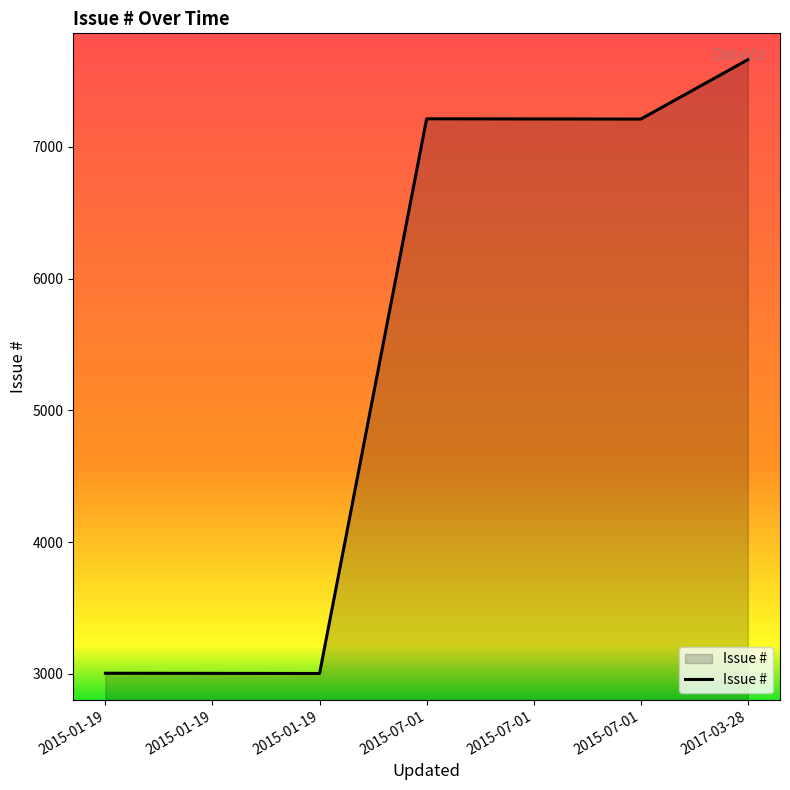

Read the value at 2015-07-01, to the nearest 100.

7200